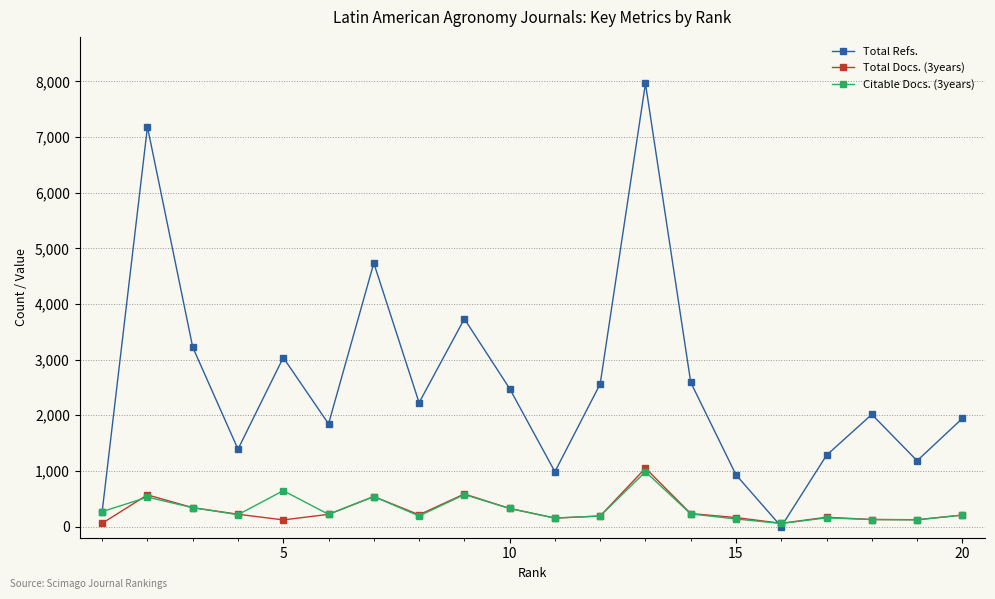

Which series has the widest spread of values?

Total Refs.